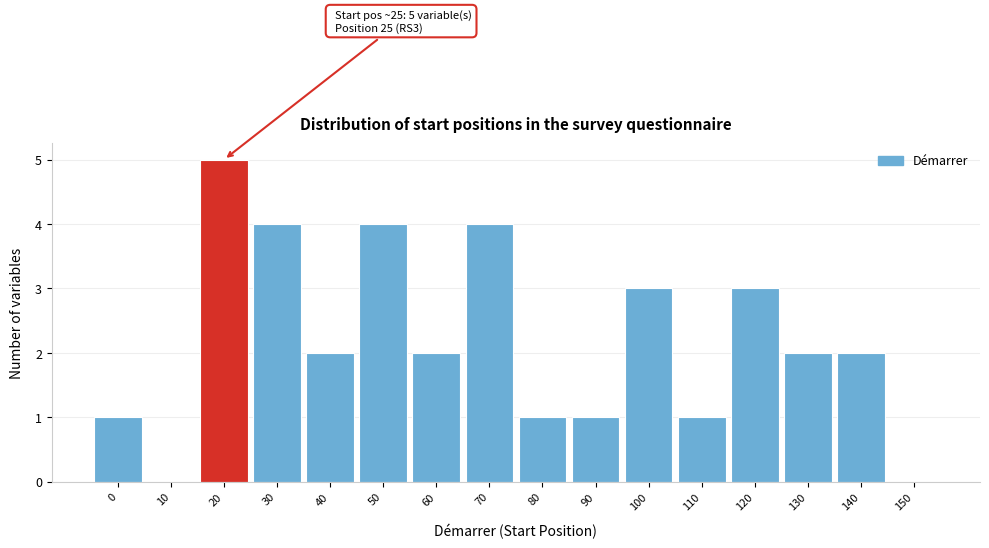

Reading left to right, transcribe all the data shown in this chart.

0=1	10=0	20=5	30=4	40=2	50=4	60=2	70=4	80=1	90=1	100=3	110=1	120=3	130=2	140=2	150=0